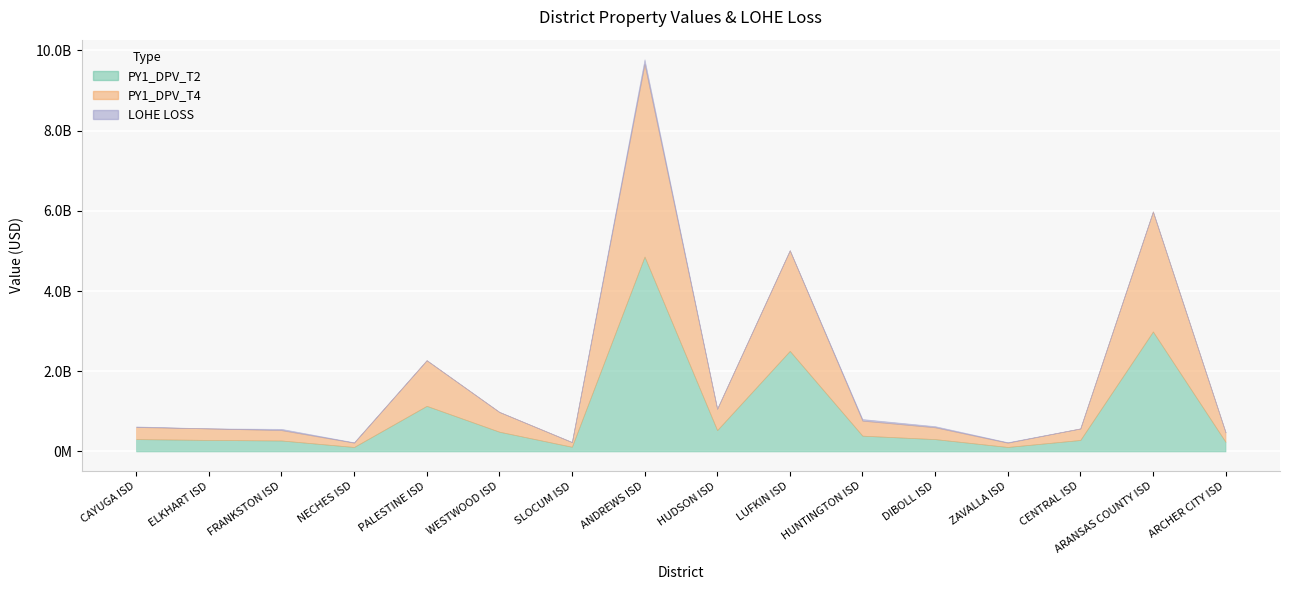

The value of PY1_DPV_T2 at SLOCUM ISD is 187889448. True or false?

False